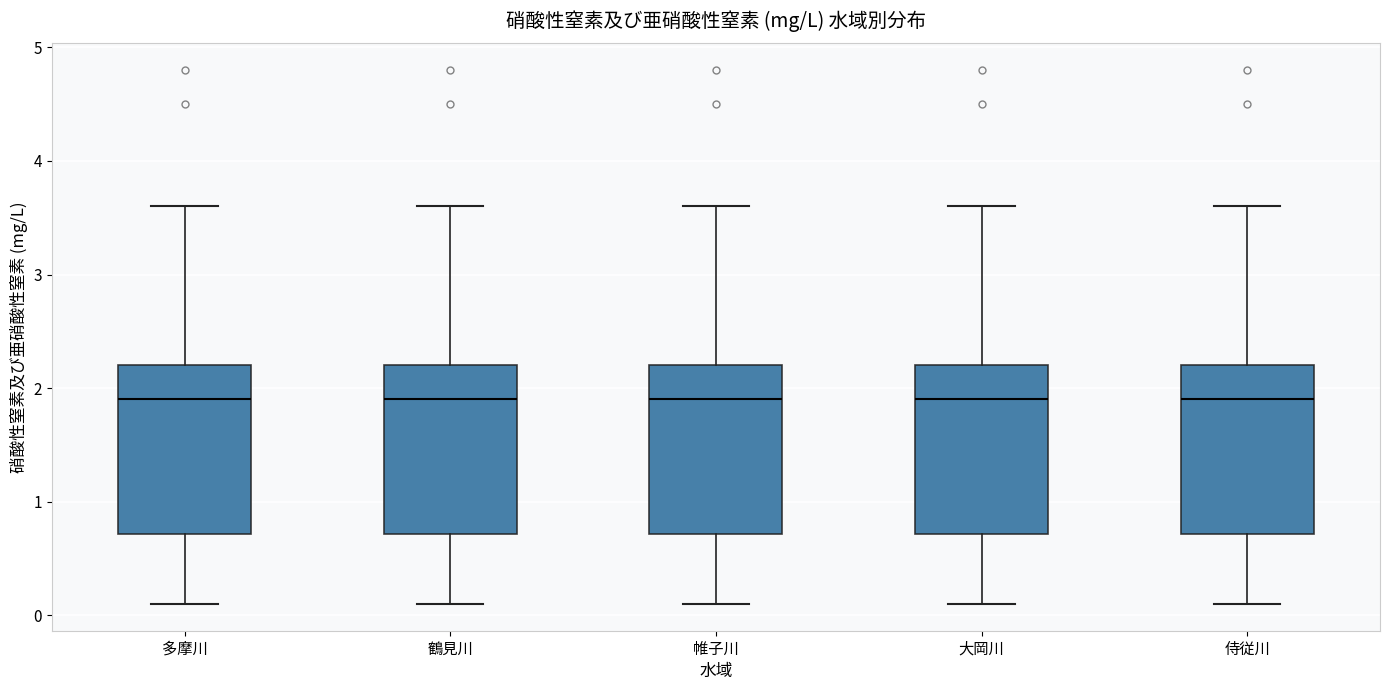

Reading left to right, transcribe this box plot: for each box, give where its median line is, the range the box spans, and where its two whiskers end, as read against the y-axis. The values are not printed on the chart, so give them approximately, as read against the axis.

多摩川: median 1.9, box 0.7 to 2.2, whiskers 0.1 to 3.6
鶴見川: median 1.9, box 0.7 to 2.2, whiskers 0.1 to 3.6
帷子川: median 1.9, box 0.7 to 2.2, whiskers 0.1 to 3.6
大岡川: median 1.9, box 0.7 to 2.2, whiskers 0.1 to 3.6
侍従川: median 1.9, box 0.7 to 2.2, whiskers 0.1 to 3.6